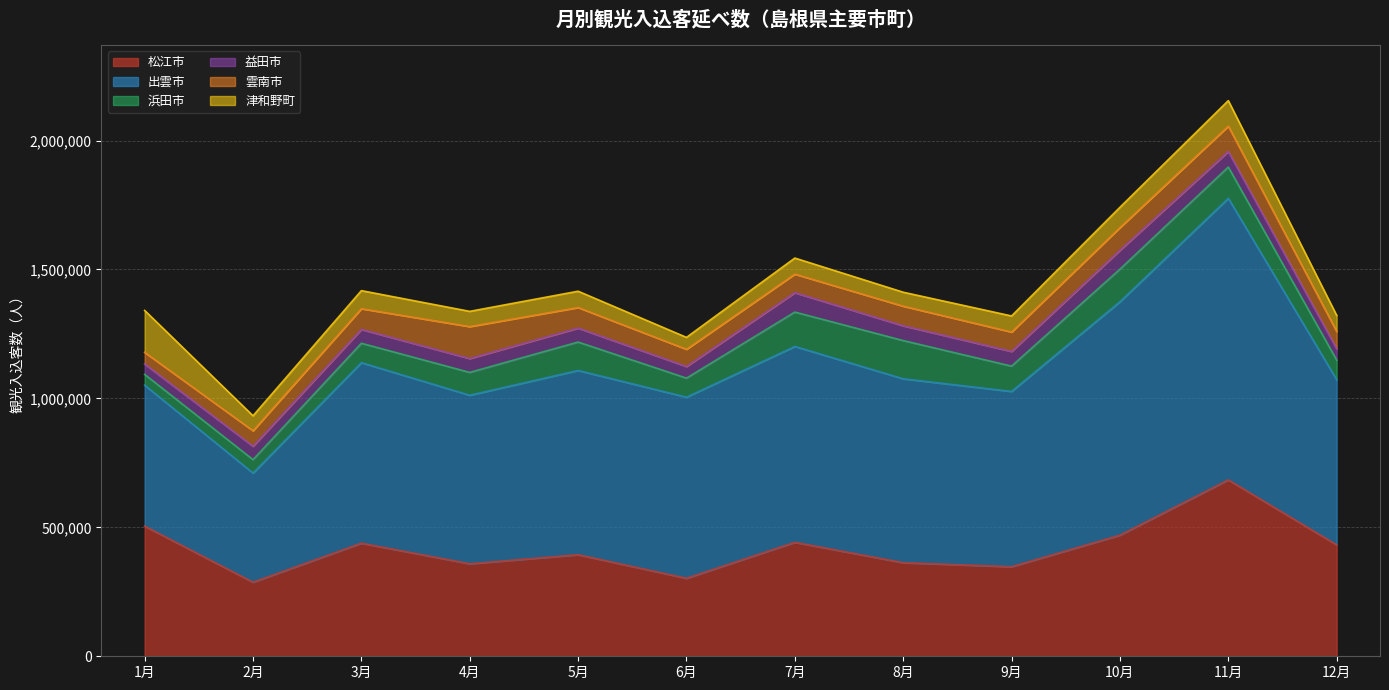

Which series changed the most between 4月 and 12月?

松江市